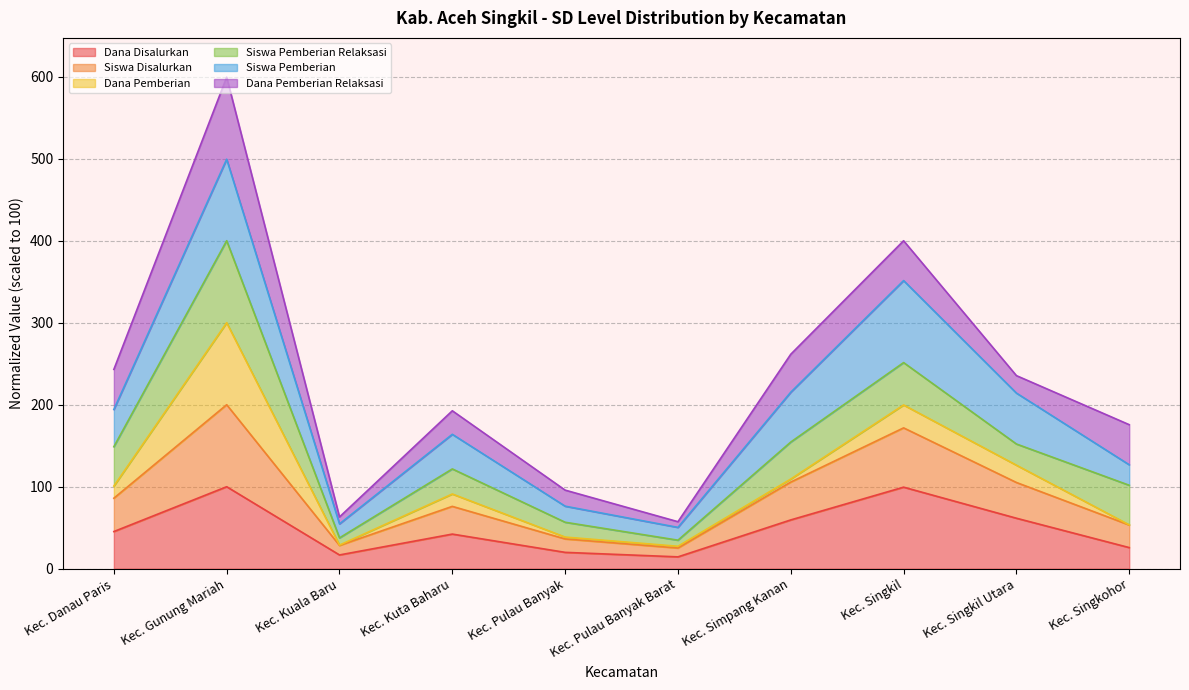

True or false: Siswa Pemberian and Siswa Disalurkan cross at least once.

False